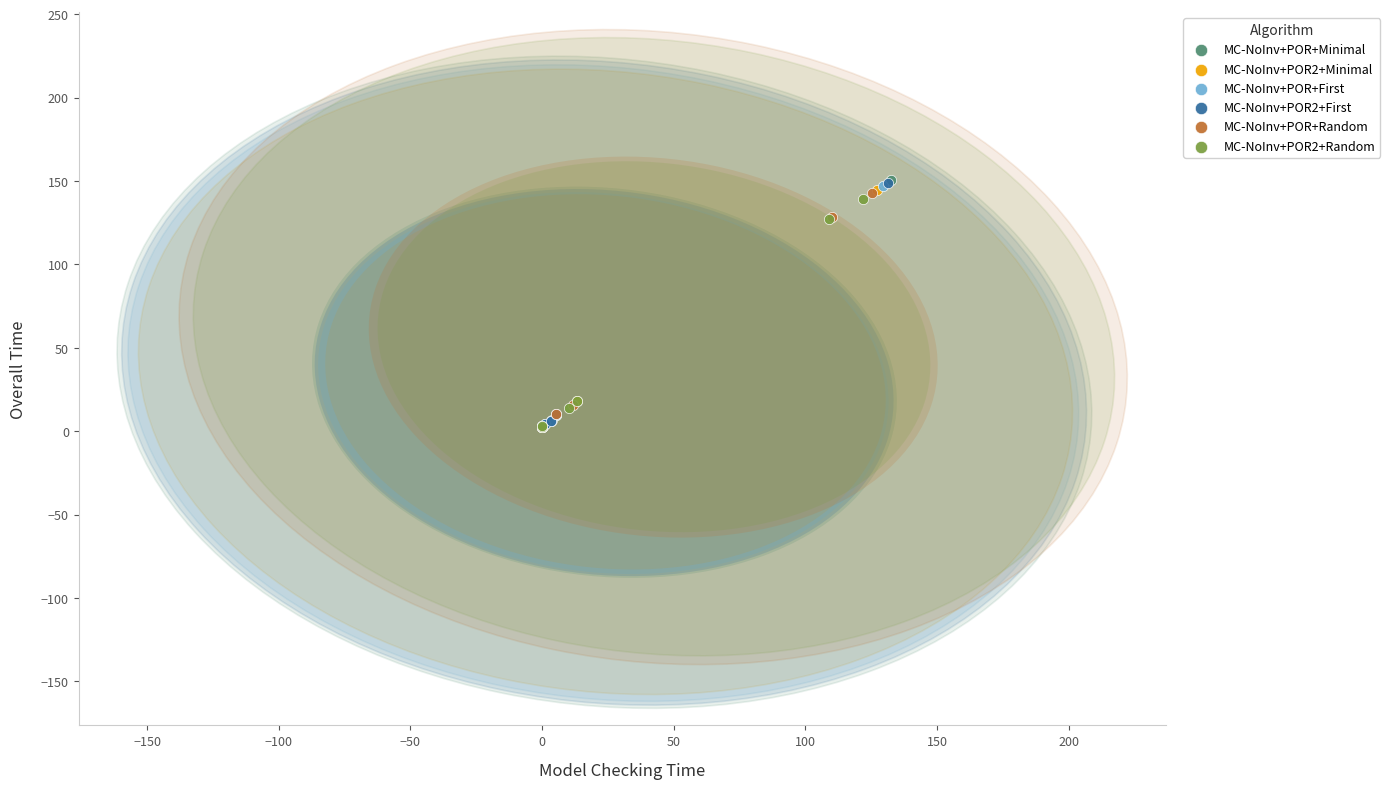

Which series has the largest Y range (max minus min)?

MC-NoInv+POR+Minimal